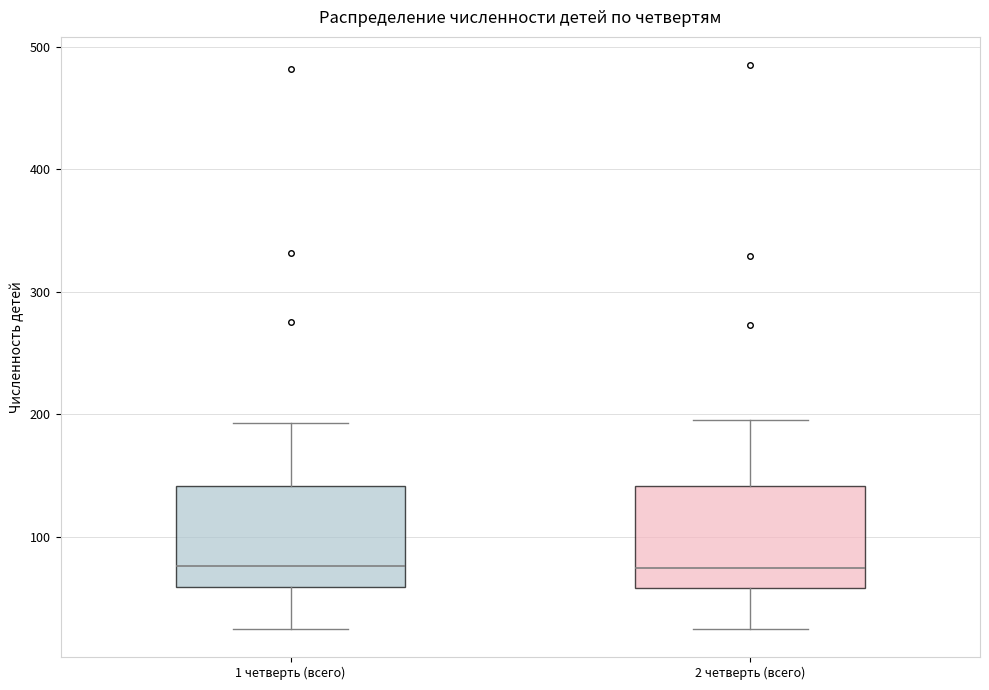

Where is the lower edge of the box for 2 четверть (всего) on the y-axis? The values are not printed on the chart, so give them approximately, as read against the axis.

60